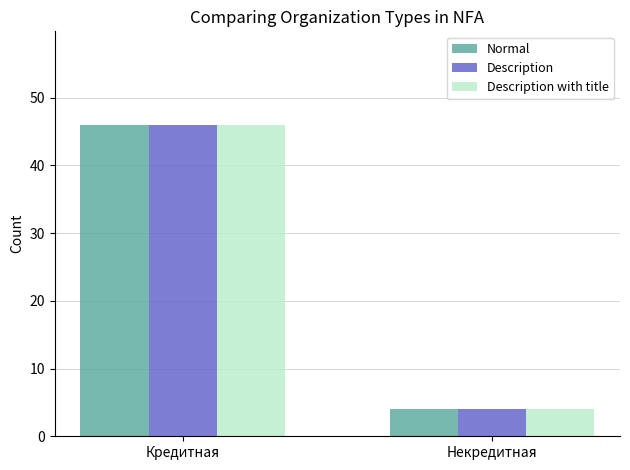

Count the Description with title values in the range 4 to 46.

2